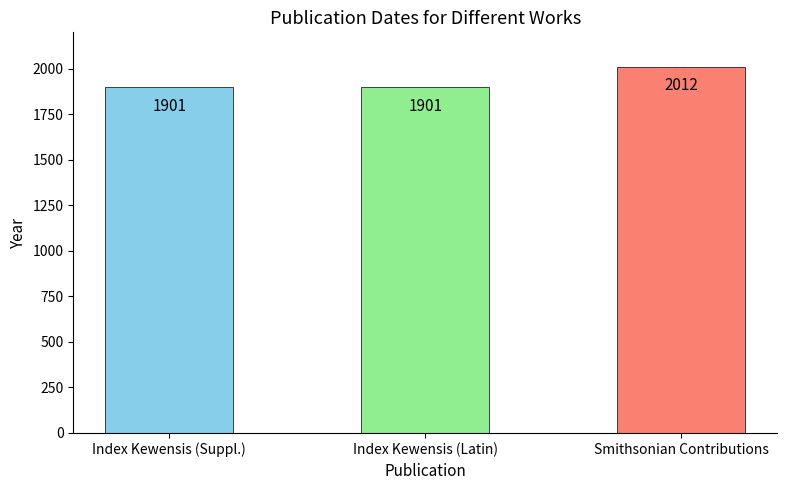

How many values are between 1901 and 2012?

3